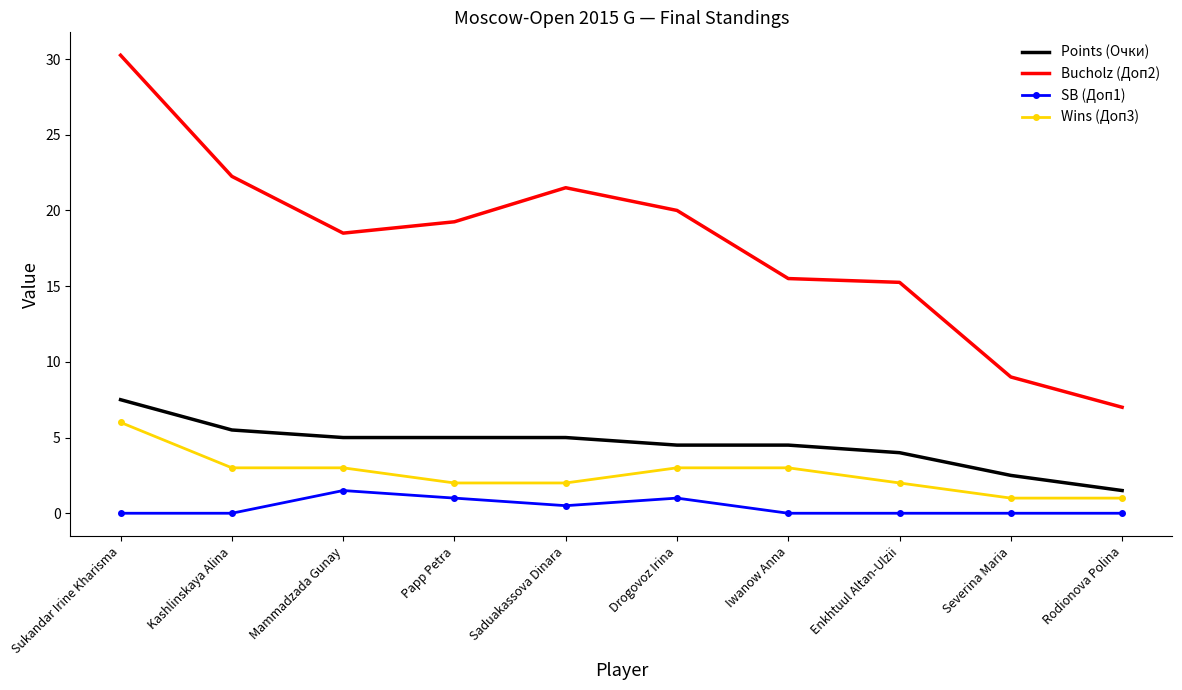

What position from the right is Sukandar Irine Kharisma?

10